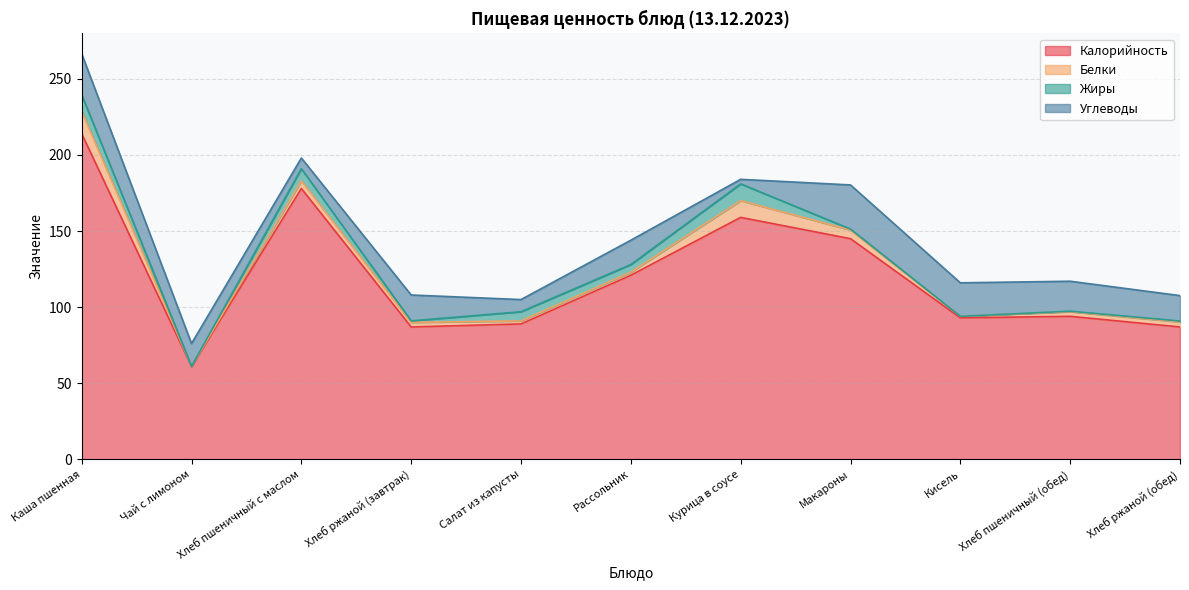

Which series has the largest total across all categories?

Калорийность